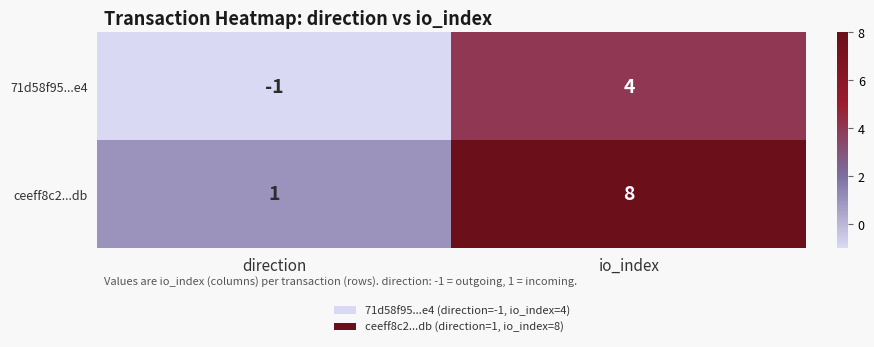

Between direction and io_index, which series saw the biggest shift?

ceeff8c2...db